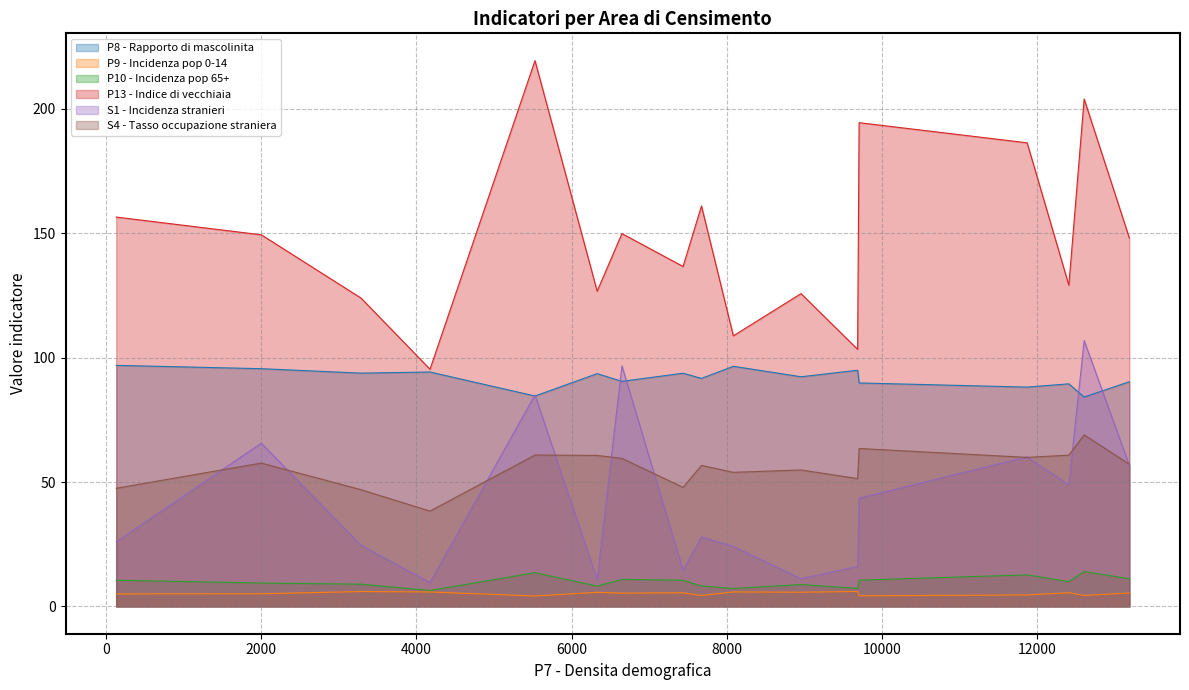

In P9 - Incidenza pop 0-14, how many points are higher than both neighbors (excluding endpoints)?

6